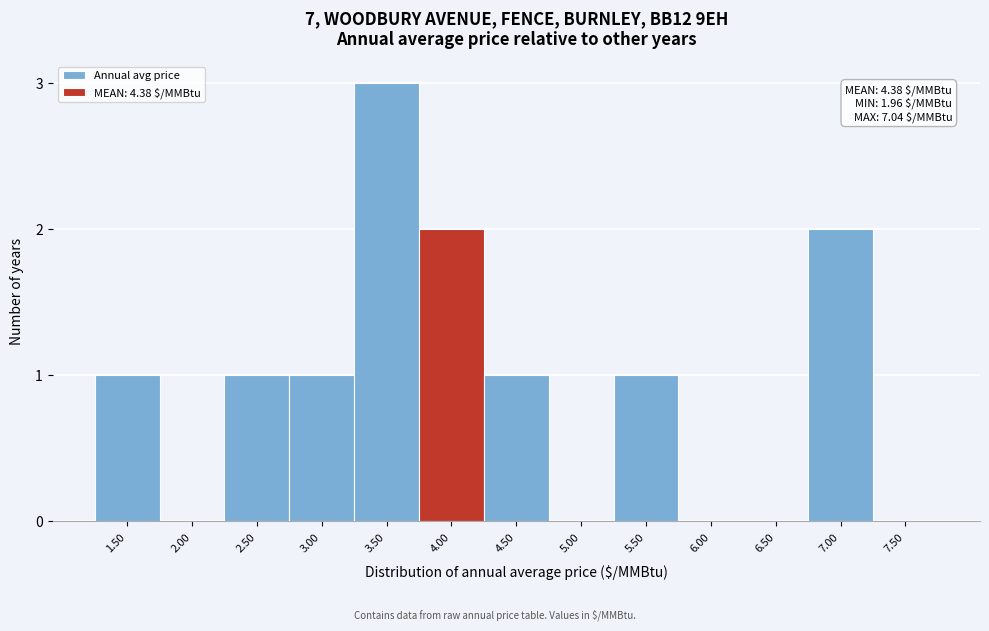

Reading right to left, transcribe all the data shown in this chart.

7.50=0	7.00=2	6.50=0	6.00=0	5.50=1	5.00=0	4.50=1	4.00=2	3.50=3	3.00=1	2.50=1	2.00=0	1.50=1